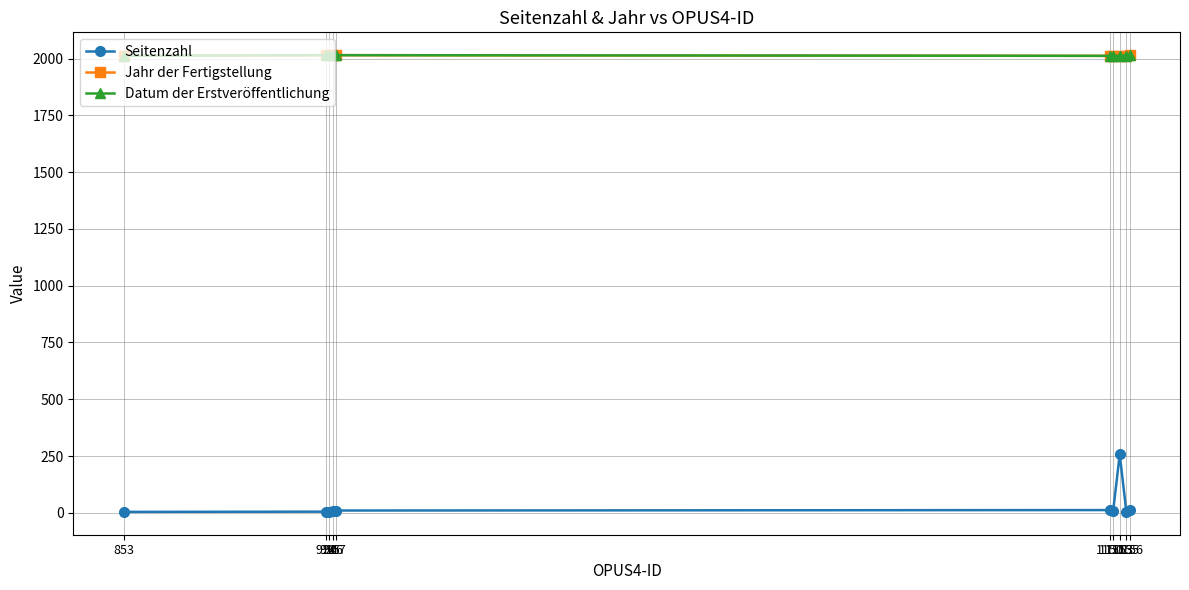

Does the chart have visible grid lines?

Yes